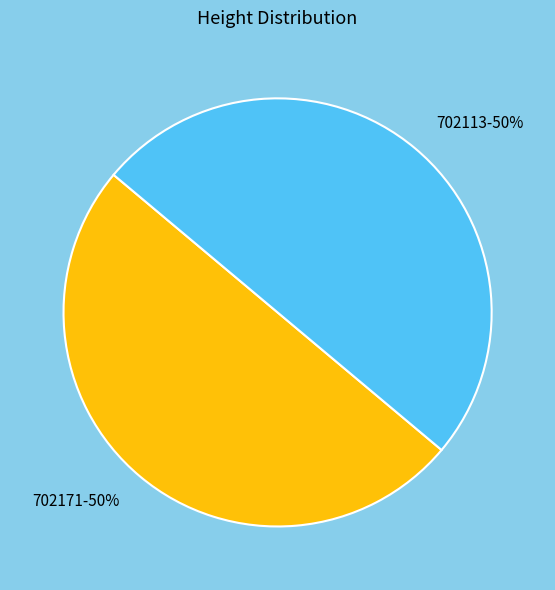

What is the ratio of the value at 702113 to the value at 702171?

1.0